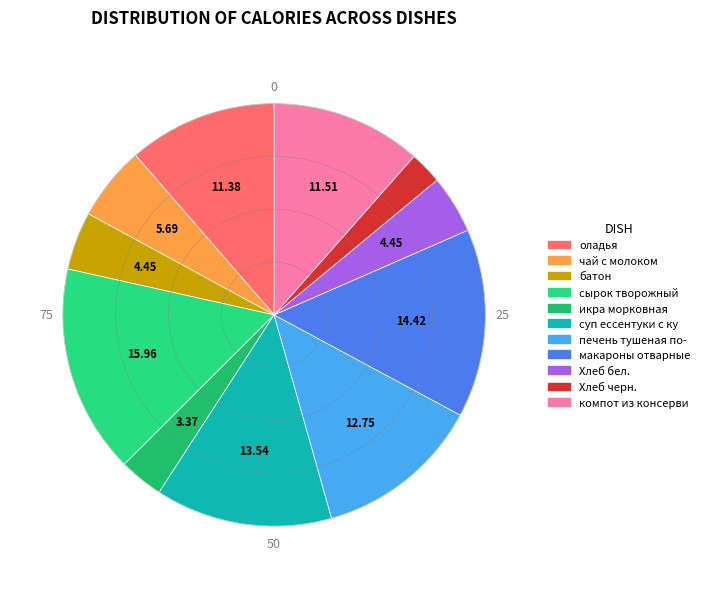

How many segments does this pie chart have?

11